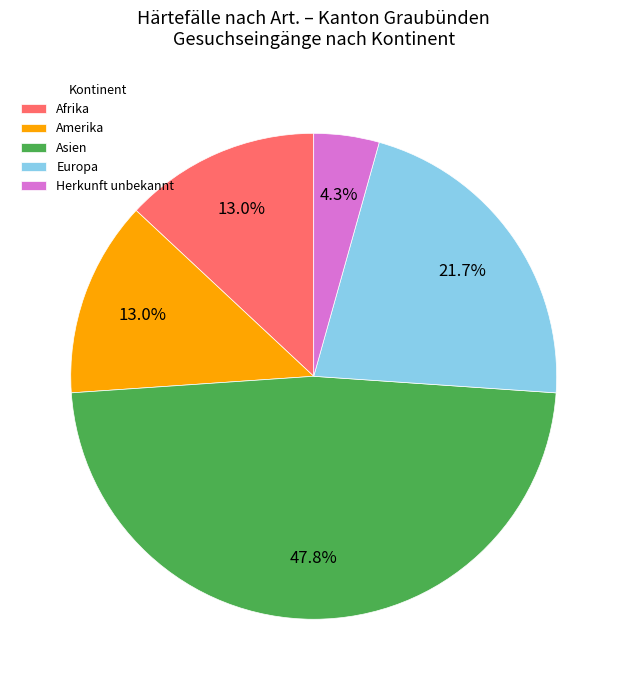

Does Herkunft unbekannt represent more than half of the total?

No